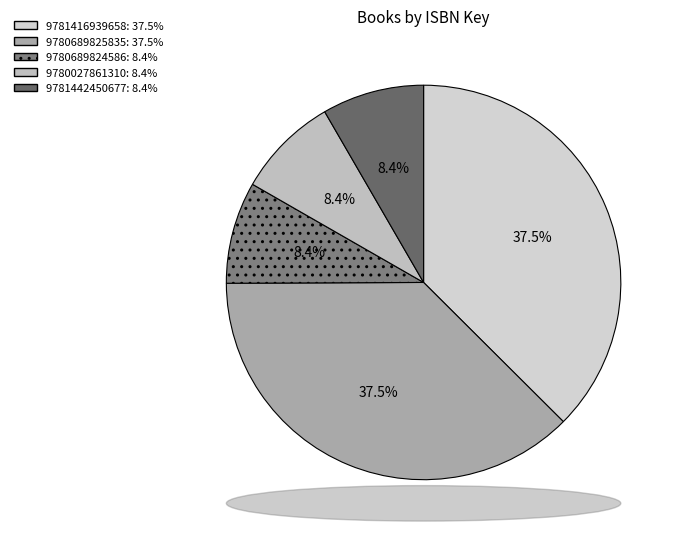

Does 9780689825835 represent more than half of the total?

No